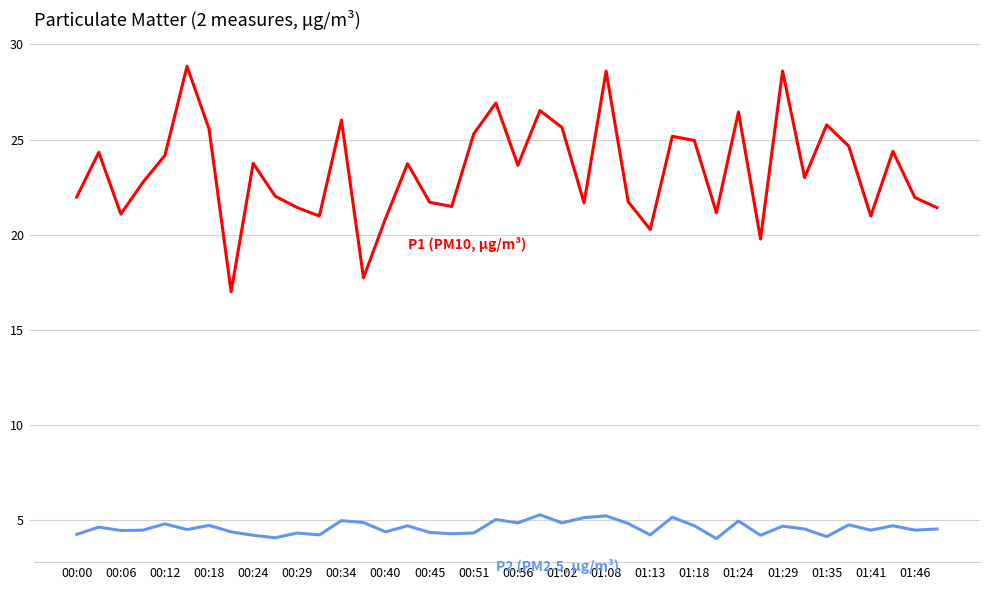

What is the greatest value displayed?

28.9